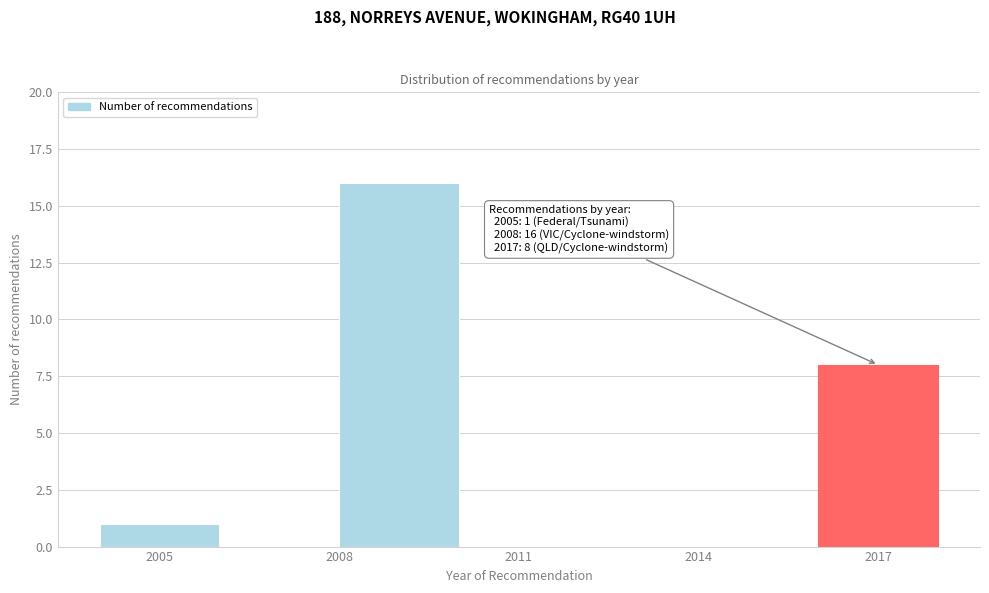

Over which range of the x-axis is the bar tallest?

2008 to 2010